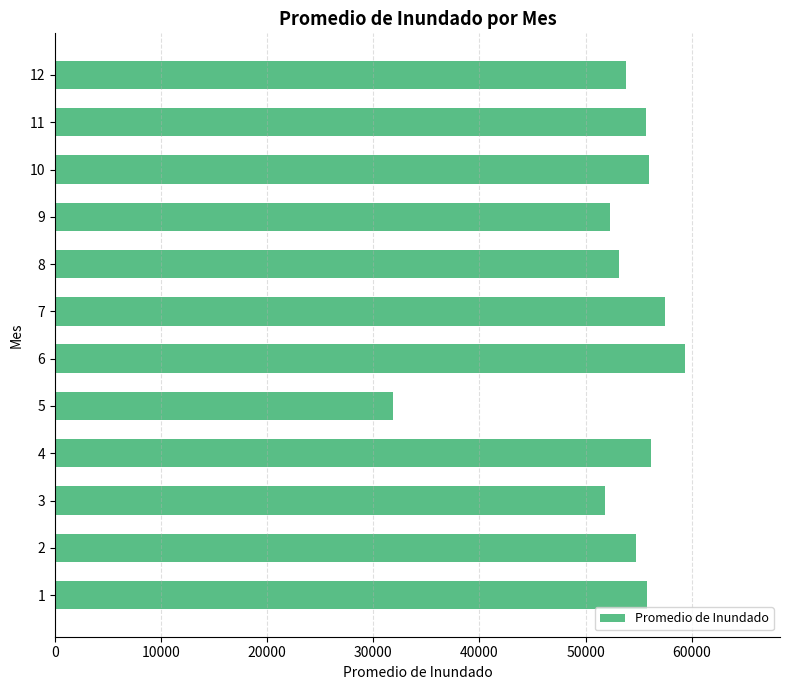

Is it true that the value at 11 is 36594.1?

False